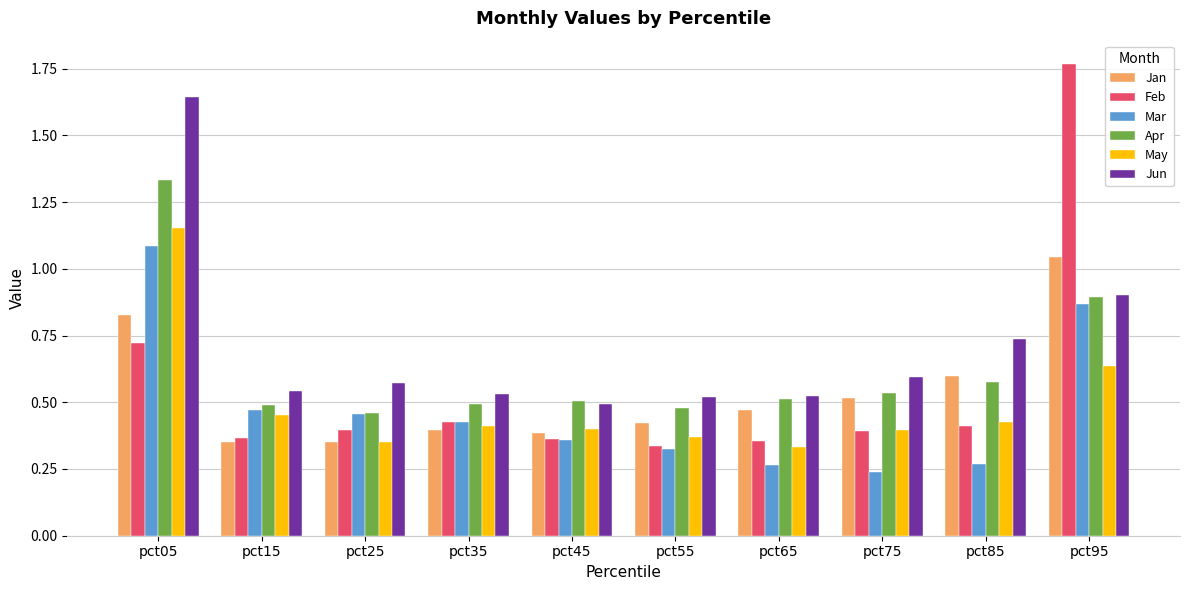

What is the spread (max minus min) of values at pct95?

1.1